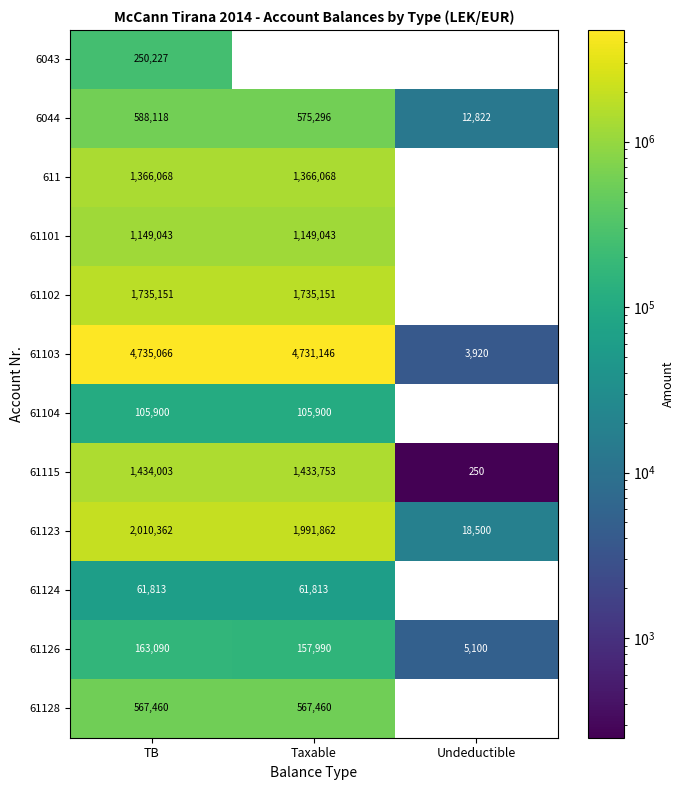

Is the value of 61102 at Taxable greater than the value of 61128 at TB?

Yes